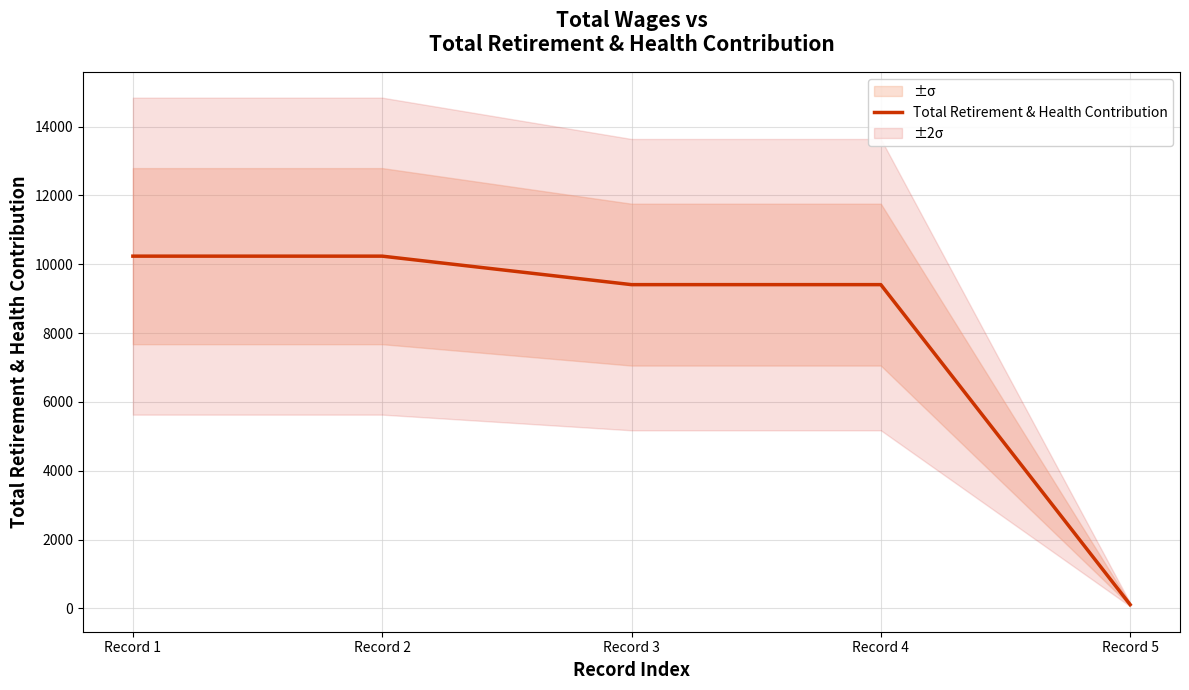

Rank the categories by value from lowest to highest.

Record 5, Record 3, Record 4, Record 1, Record 2